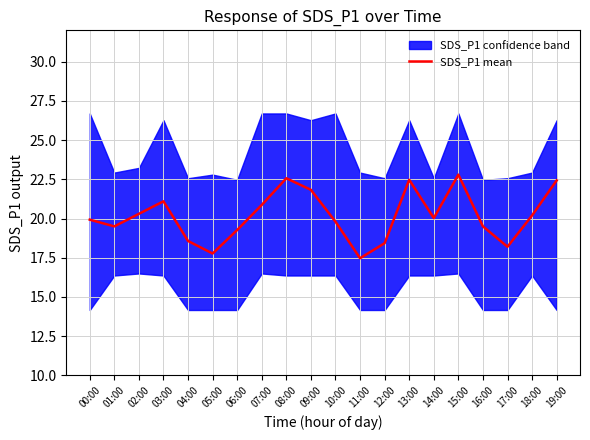

Count the number of values greater than 20.

10